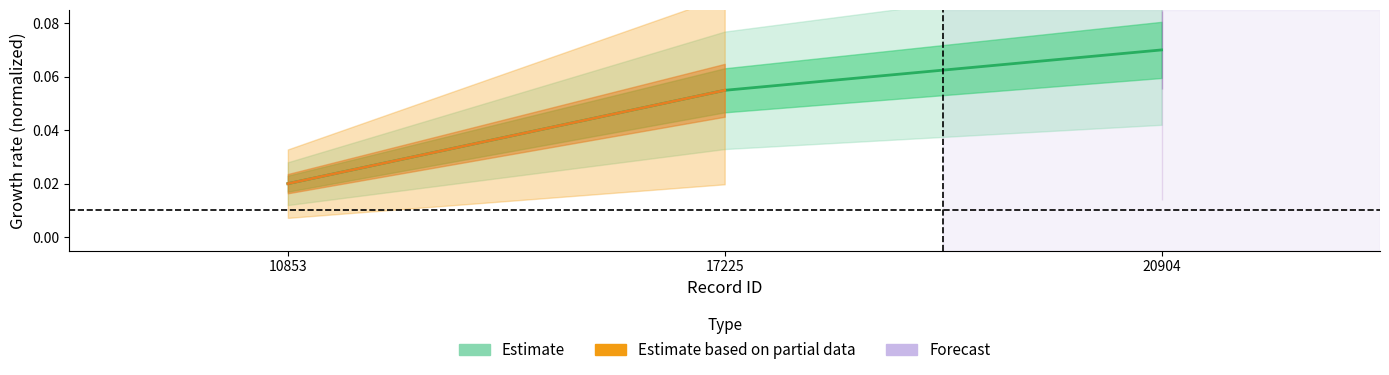

Where is the data nearest to the value 0?

10853